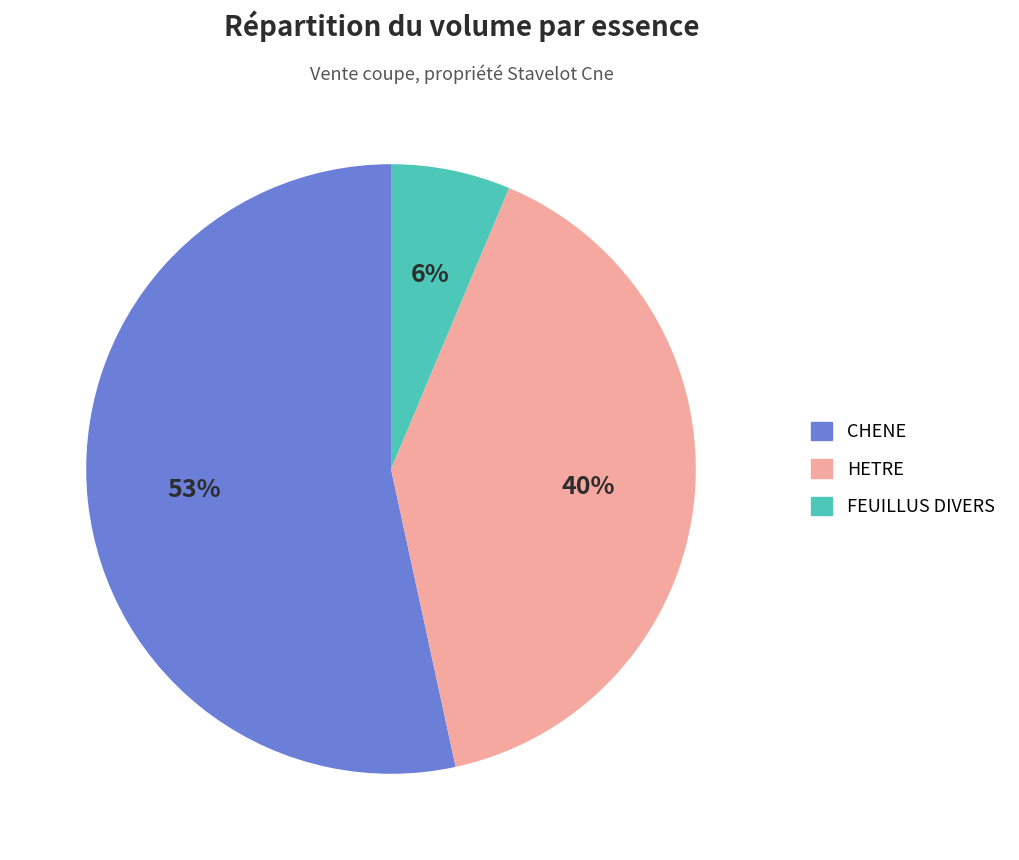

What is the smallest slice in the pie chart?

FEUILLUS DIVERS